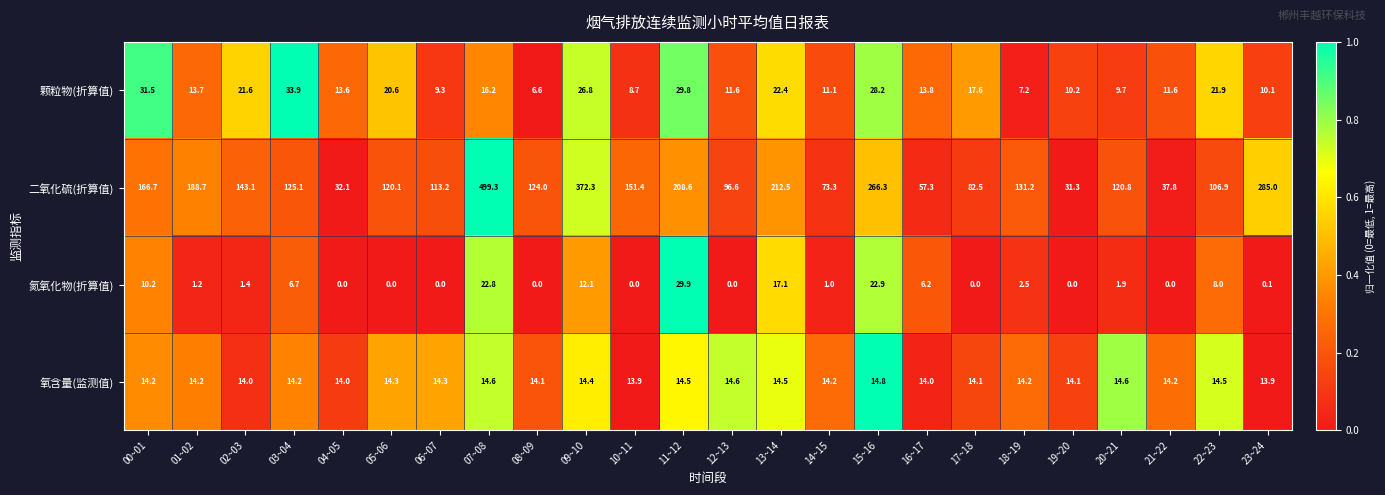

At which label does 二氧化硫(折算值) reach its peak?

07~08